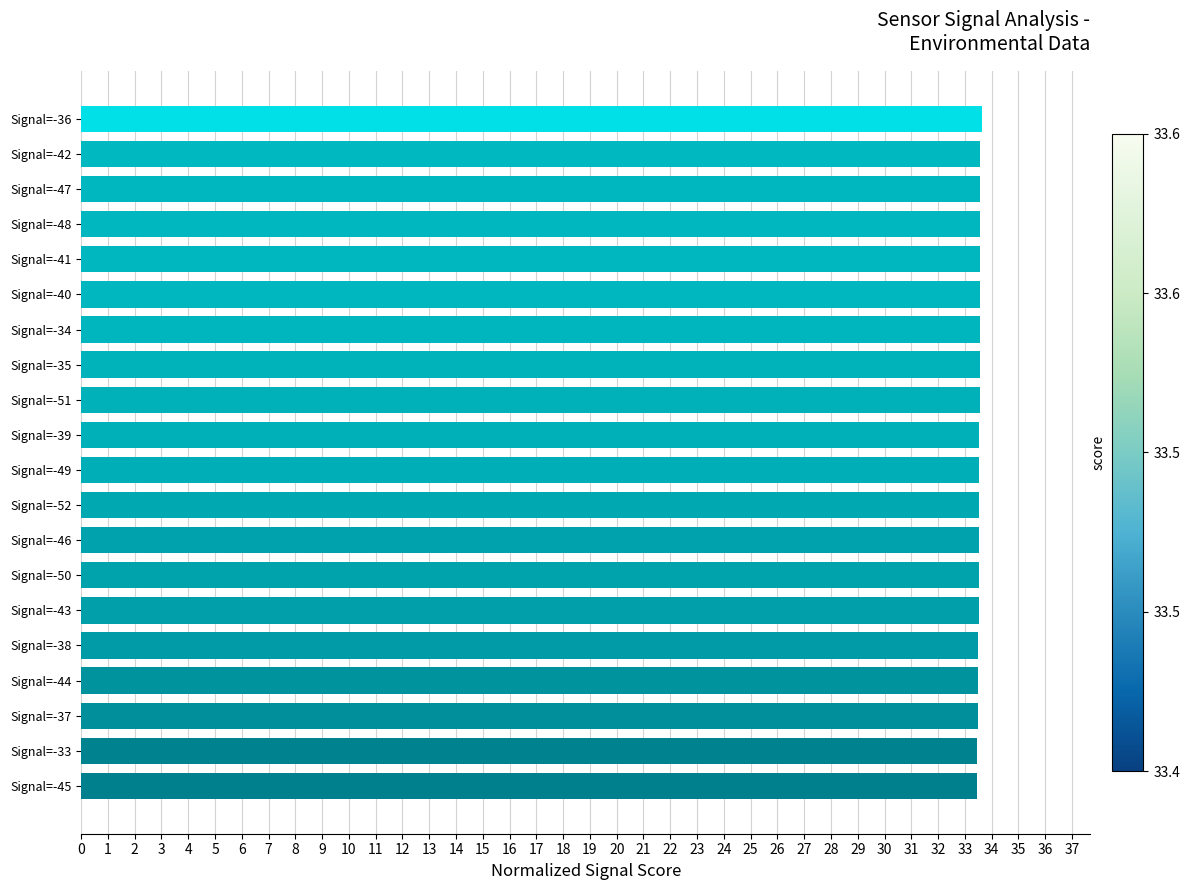

The value at Signal=-40 is 33.6. True or false?

True